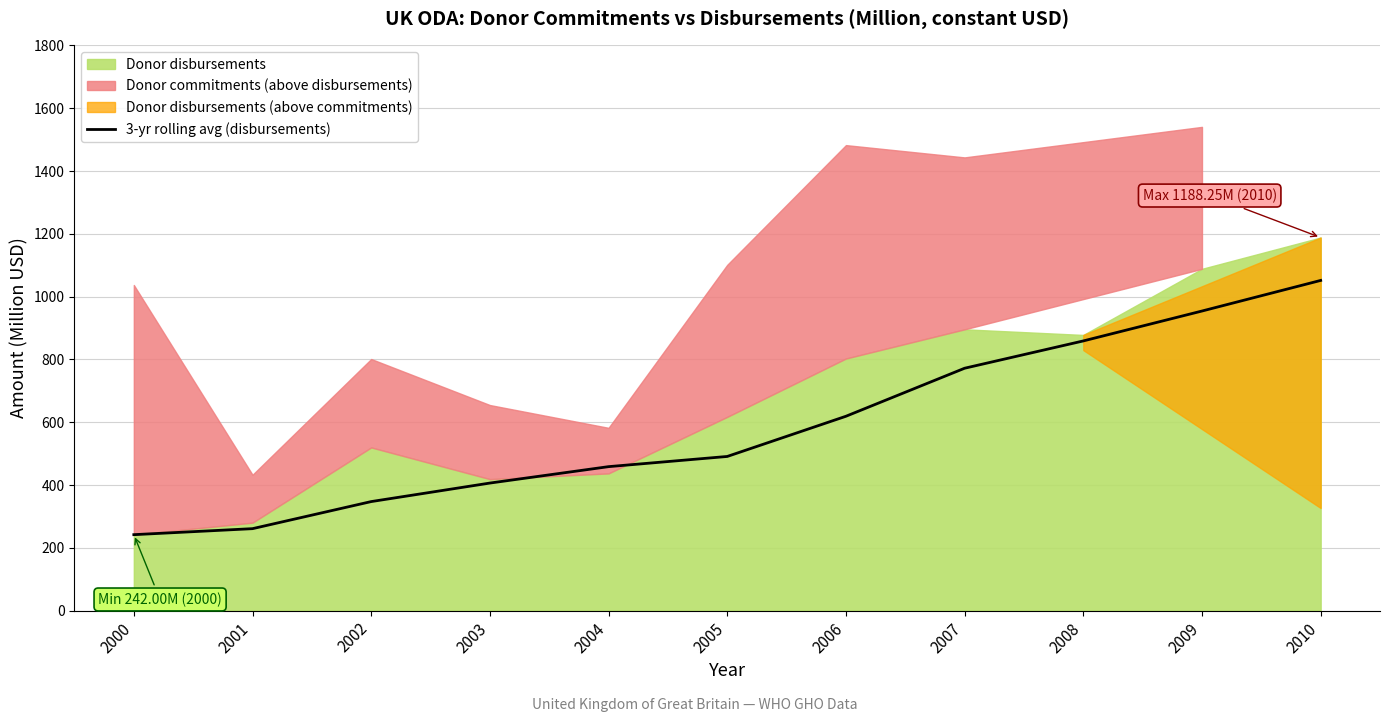

What is the highest value of the 3-yr rolling avg (disbursements) series?

1051.6